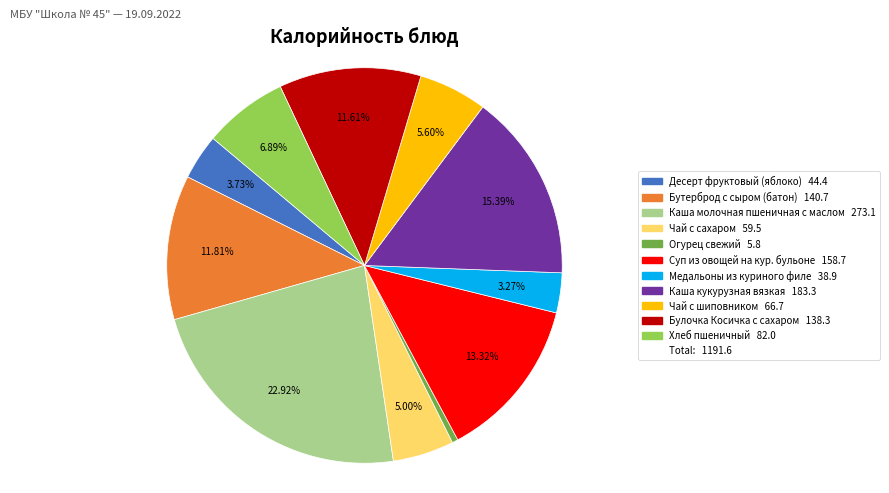

Is there any slice that represents more than half of the pie?

No